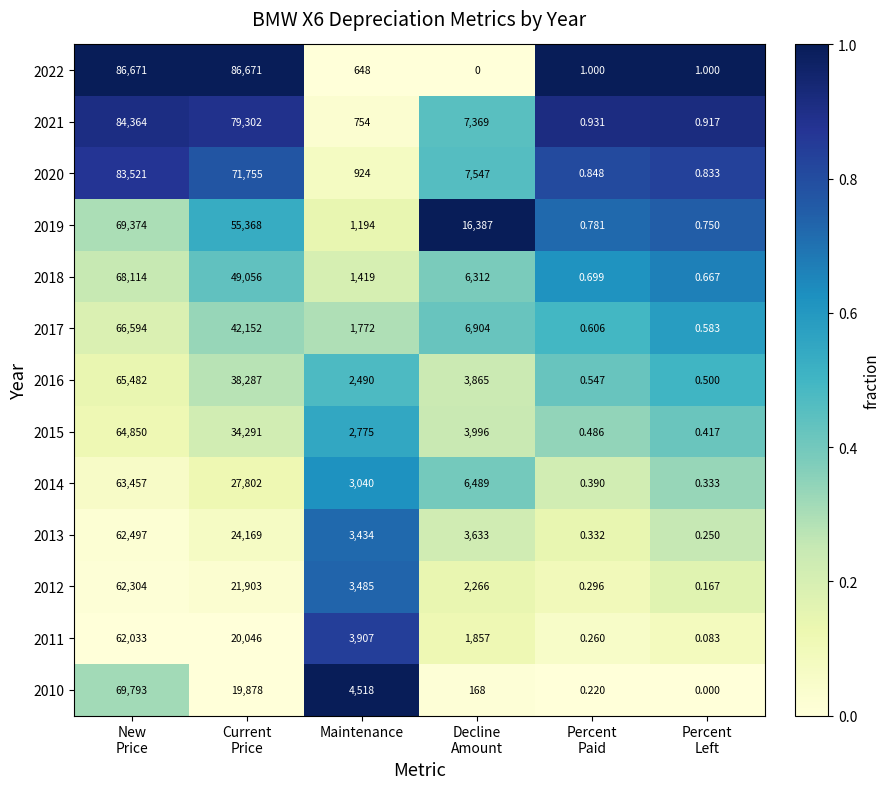

Which series has the largest total across all categories?

2022